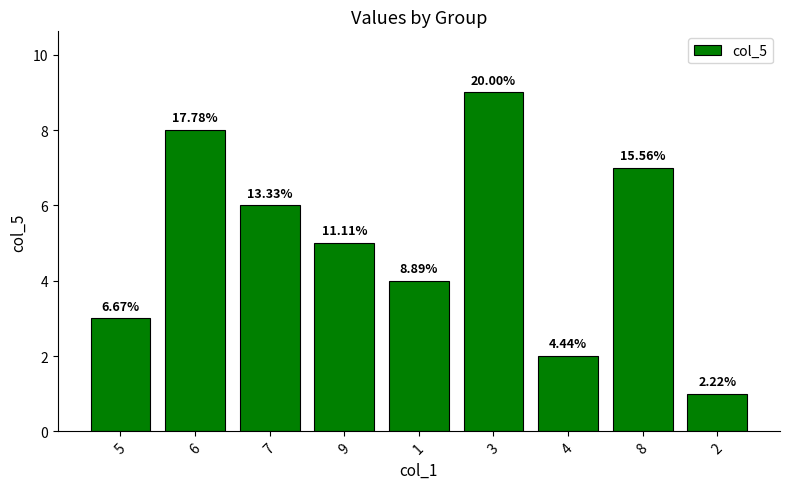

What is the difference between the values at 7 and 8?

1